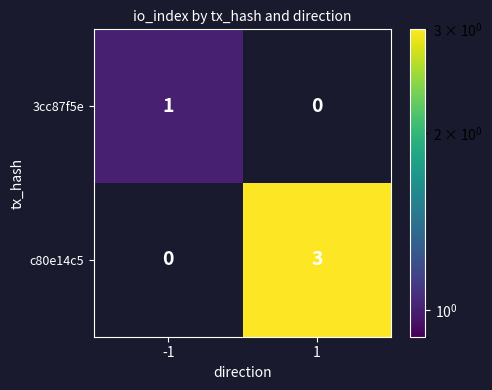

List the series in order of their overall mean, lowest first.

3cc87f5e, c80e14c5